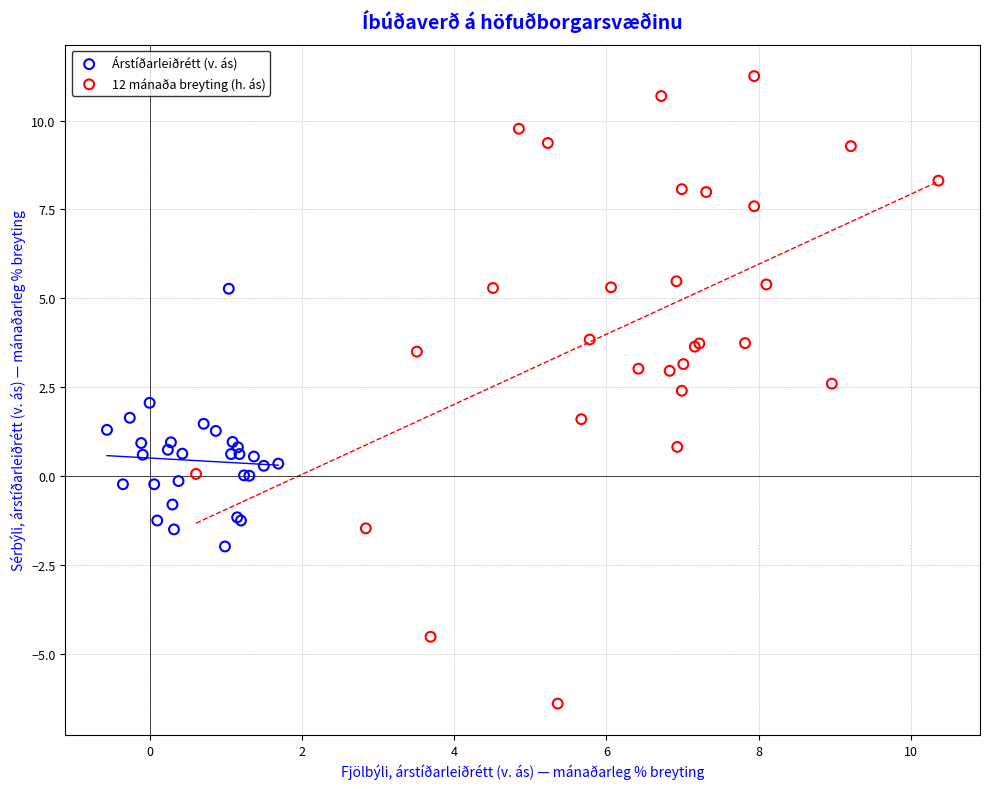

Which series has the largest Y range (max minus min)?

12 mánaða breyting (h. ás)